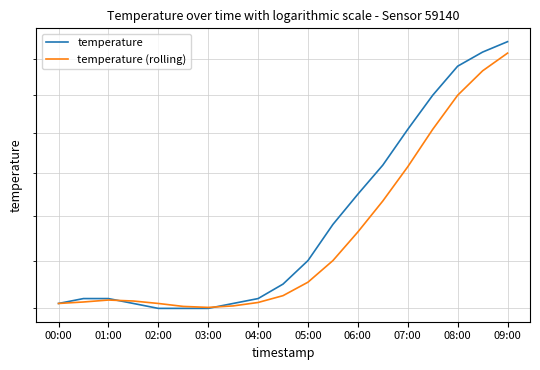

True or false: temperature has a value of 15.0 at 02:00.

True